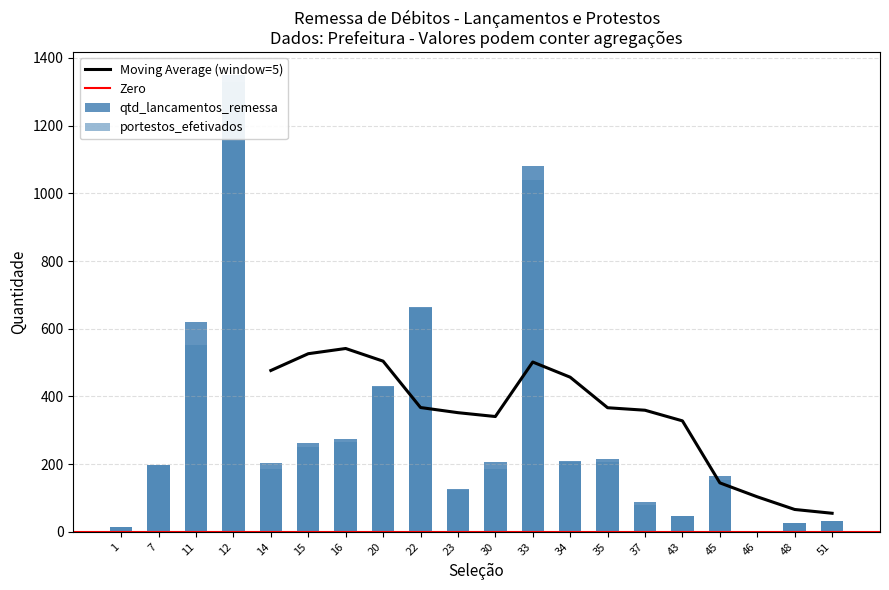

Between 30 and 43, which series saw the biggest shift?

qtd_lancamentos_remessa